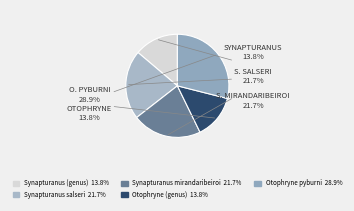

Approximately how many times larger is the value at Synapturanus (genus) compared to Synapturanus salseri?

0.6